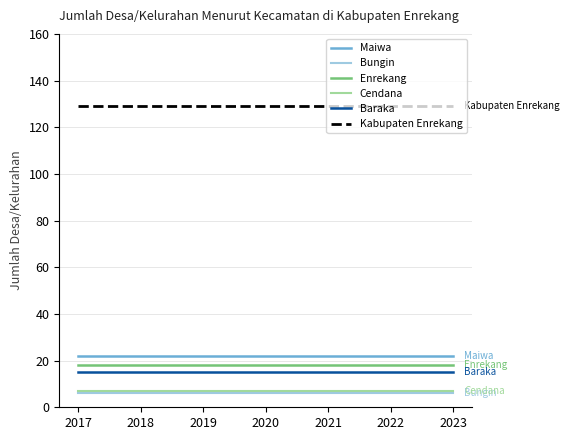

True or false: Cendana and Maiwa cross at least once.

False